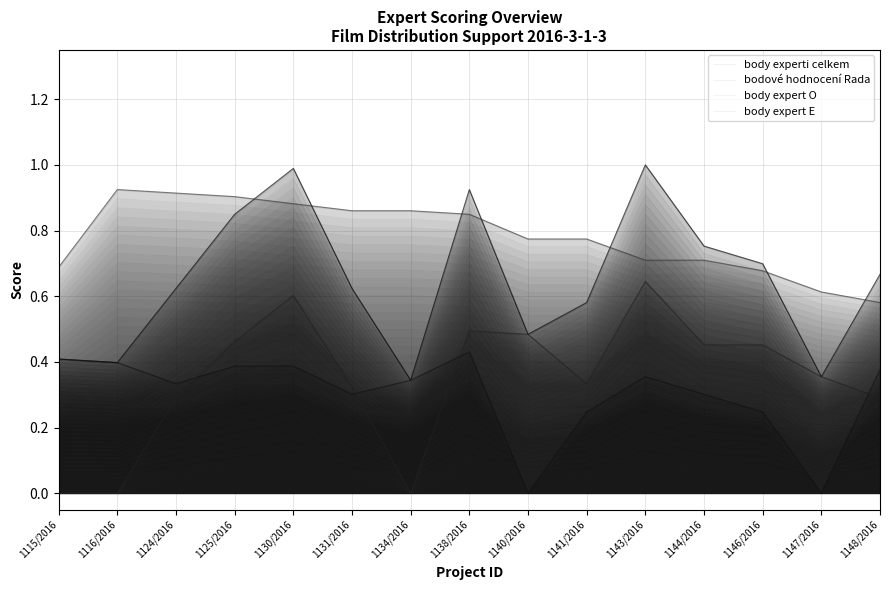

Reading right to left, transcribe all the data shown in this chart.

body experti celkem: 1148/2016=0.7	1147/2016=0.4	1146/2016=0.7	1144/2016=0.8	1143/2016=1.0	1141/2016=0.6	1140/2016=0.5	1138/2016=0.9	1134/2016=0.3	1131/2016=0.6	1130/2016=1.0	1125/2016=0.8	1124/2016=0.6	1116/2016=0.4	1115/2016=0.4
bodové hodnocení Rada: 1148/2016=0.6	1147/2016=0.6	1146/2016=0.7	1144/2016=0.7	1143/2016=0.7	1141/2016=0.8	1140/2016=0.8	1138/2016=0.8	1134/2016=0.9	1131/2016=0.9	1130/2016=0.9	1125/2016=0.9	1124/2016=0.9	1116/2016=0.9	1115/2016=0.7
body expert O: 1148/2016=0.3	1147/2016=0.4	1146/2016=0.5	1144/2016=0.5	1143/2016=0.6	1141/2016=0.3	1140/2016=0.5	1138/2016=0.5	1134/2016=0.0	1131/2016=0.3	1130/2016=0.6	1125/2016=0.5	1124/2016=0.3	1116/2016=0.0	1115/2016=0.0
body expert E: 1148/2016=0.4	1147/2016=0.0	1146/2016=0.2	1144/2016=0.3	1143/2016=0.4	1141/2016=0.2	1140/2016=0.0	1138/2016=0.4	1134/2016=0.3	1131/2016=0.3	1130/2016=0.4	1125/2016=0.4	1124/2016=0.3	1116/2016=0.4	1115/2016=0.4